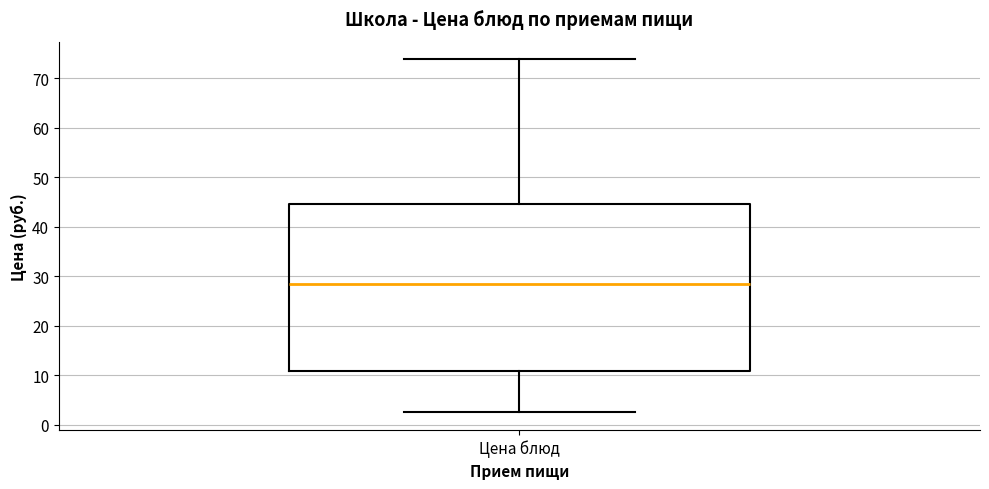

Transcribe this box plot: give where the median line is, the range the box spans, and where the two whiskers end, as read against the y-axis. The values are not printed on the chart, so give them approximately, as read against the axis.

median 29, box 11 to 45, whiskers 2 to 74